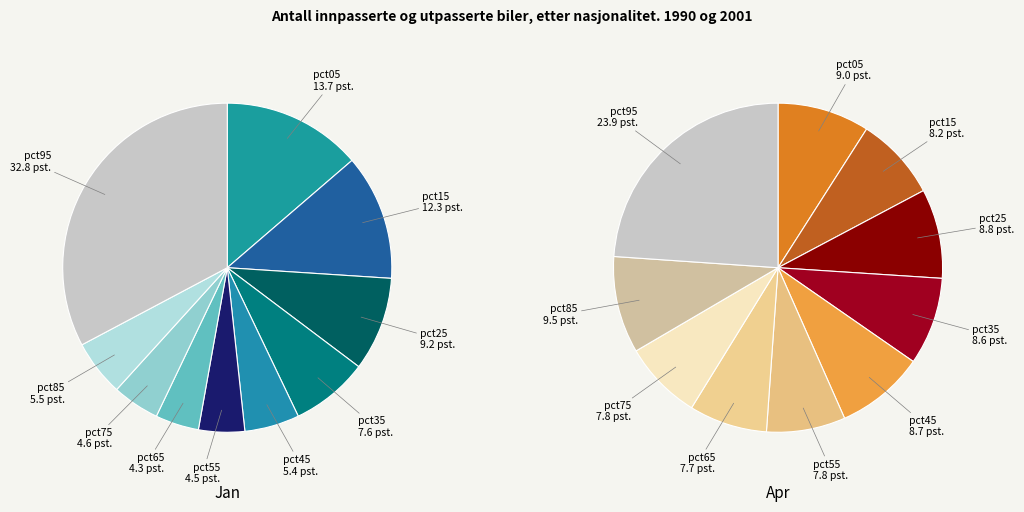

To the nearest percent, what is the difference between the 6 and 8 slice percentages?

1%